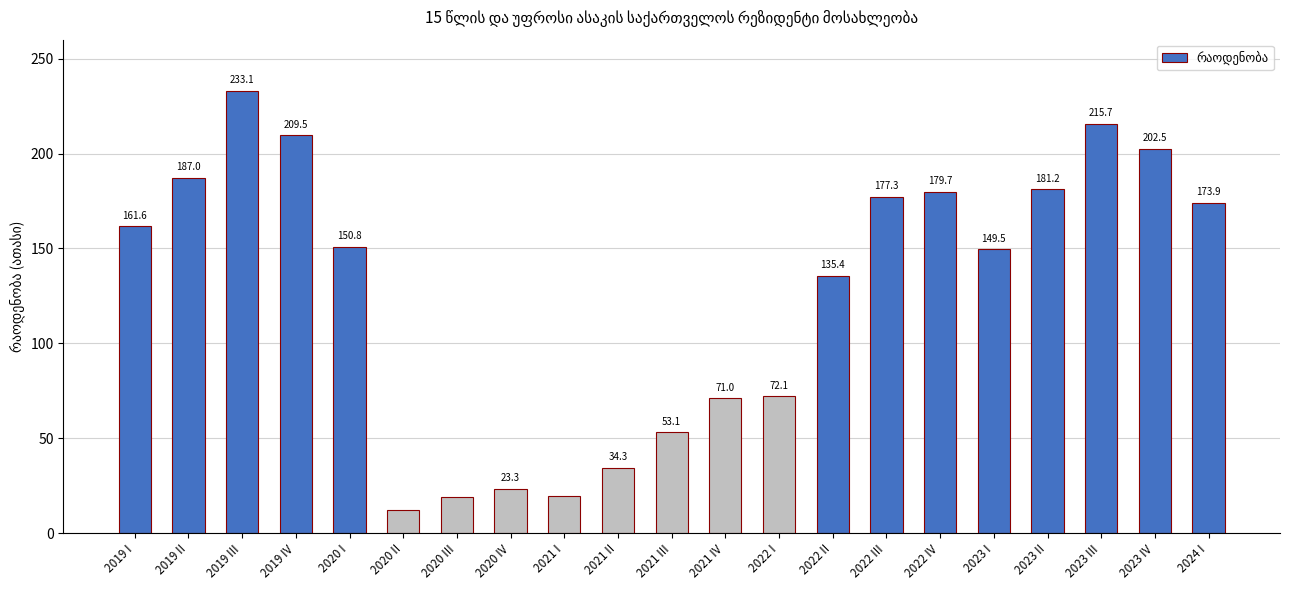

Which category has the highest value across all series?

2019 III